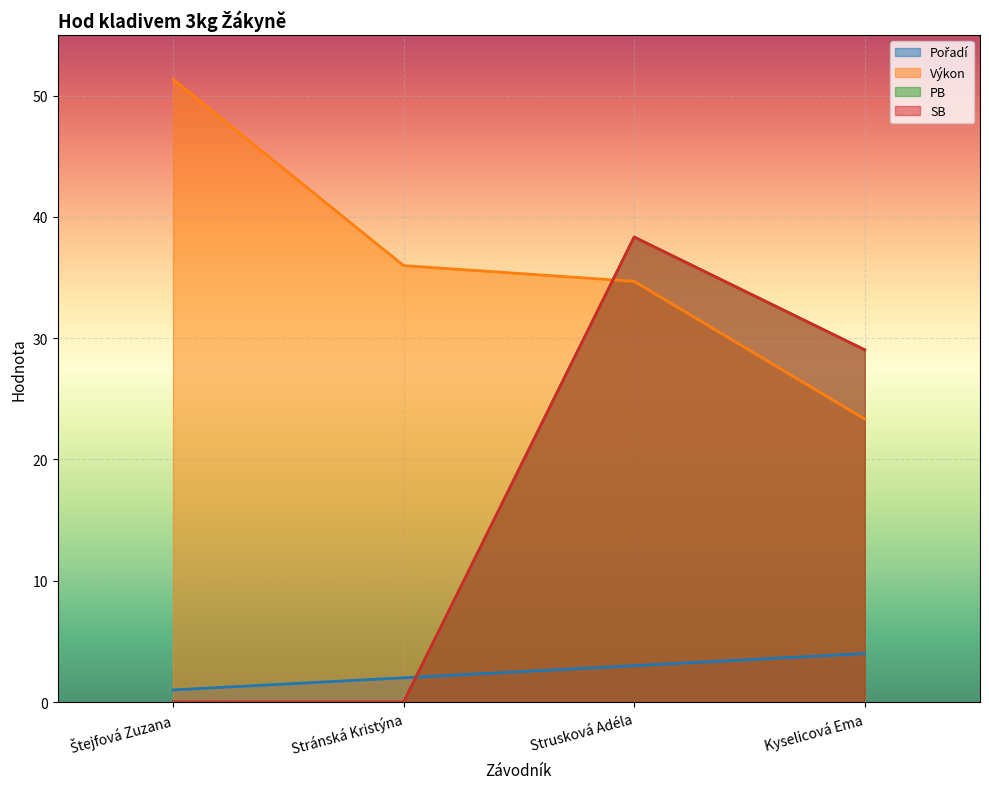

Which series has the largest total across all categories?

Výkon